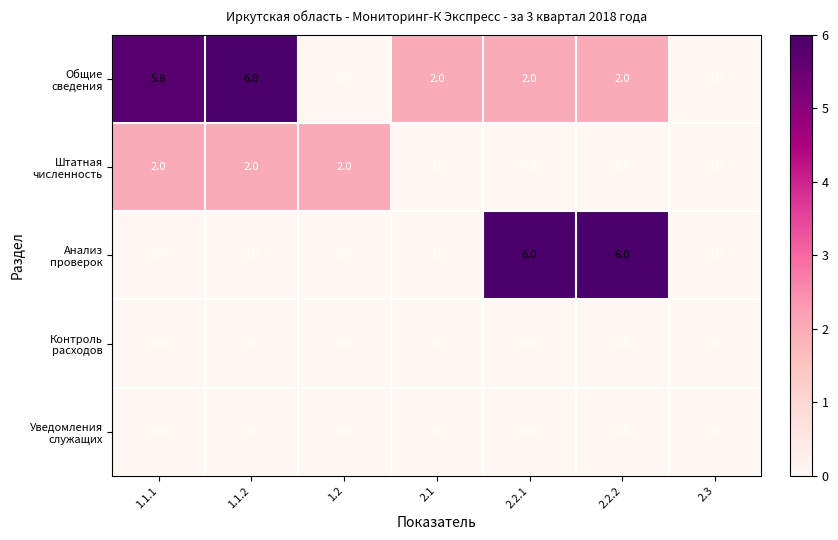

What is the spread (max minus min) of values at 1.2?

2.0